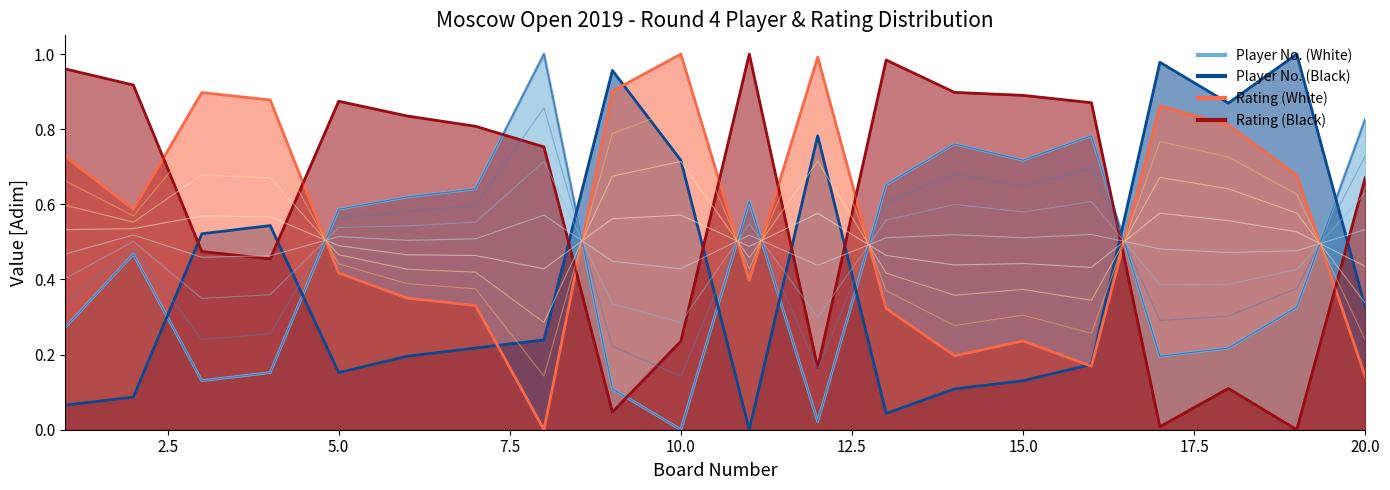

True or false: Rating (White) has more than 2 points higher than both neighbors.

True